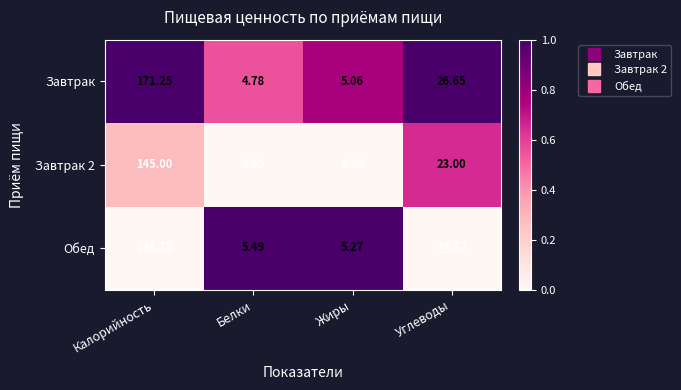

Where is Завтрак 2 nearest to the value 74?

Углеводы